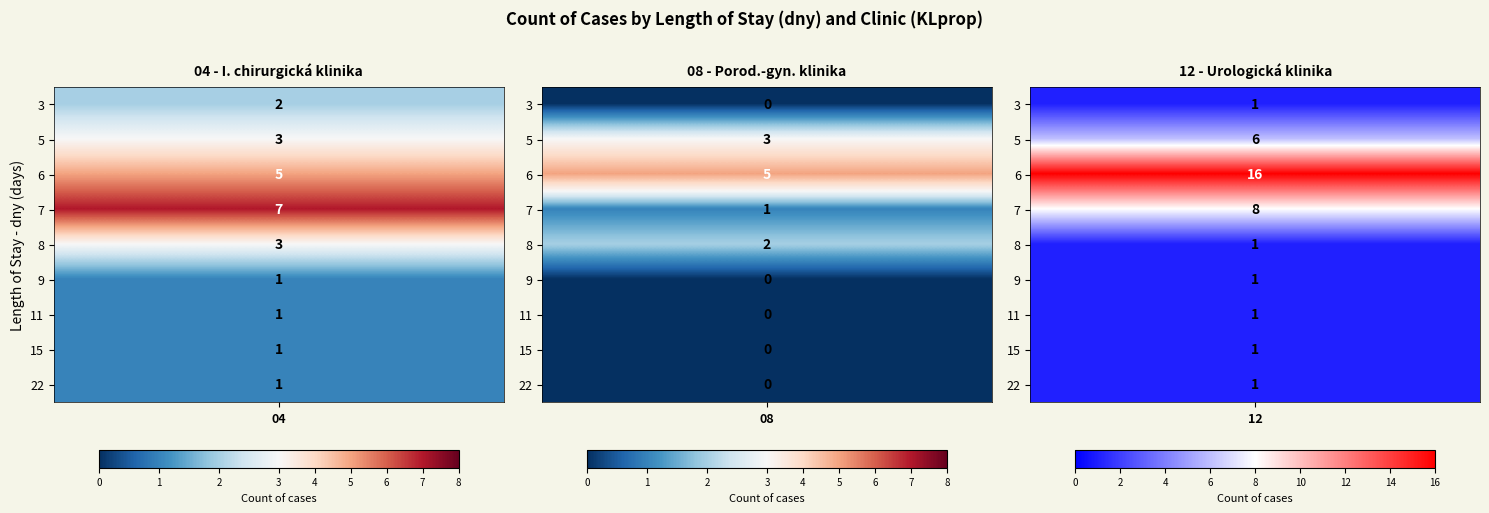

What is the spread (max minus min) of values at 22?

1